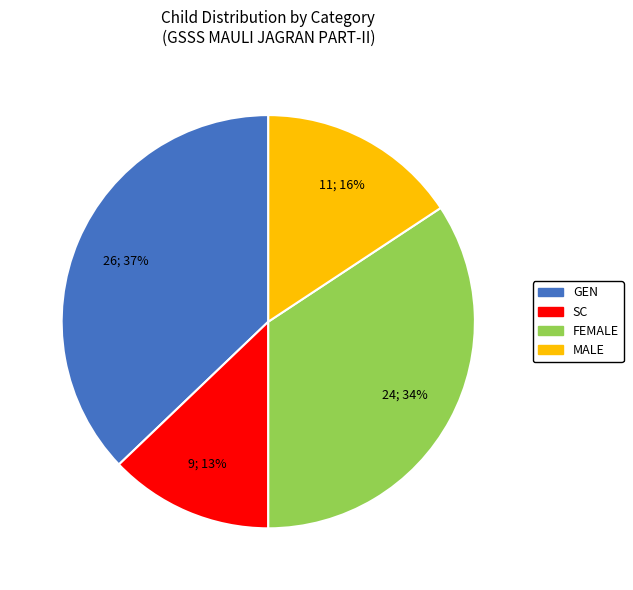

Is there any slice that represents more than half of the pie?

No